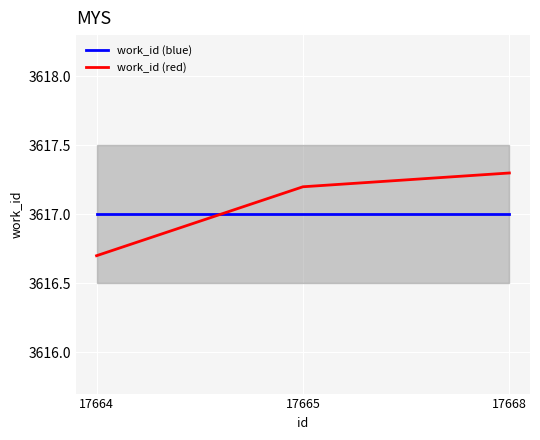

The work_id (blue) series shows 993.6 at 17668. True or false?

False